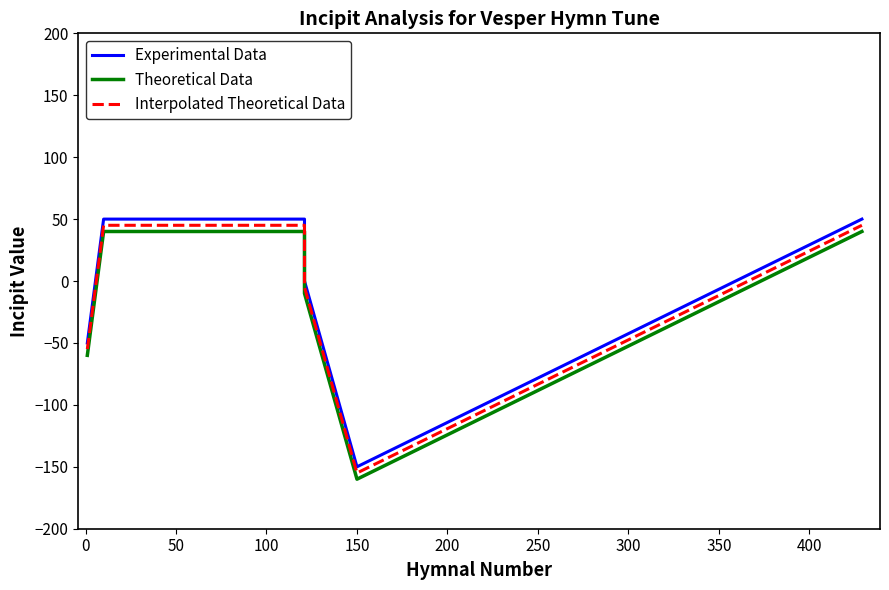

What is the sum of all Experimental Data values?

-50